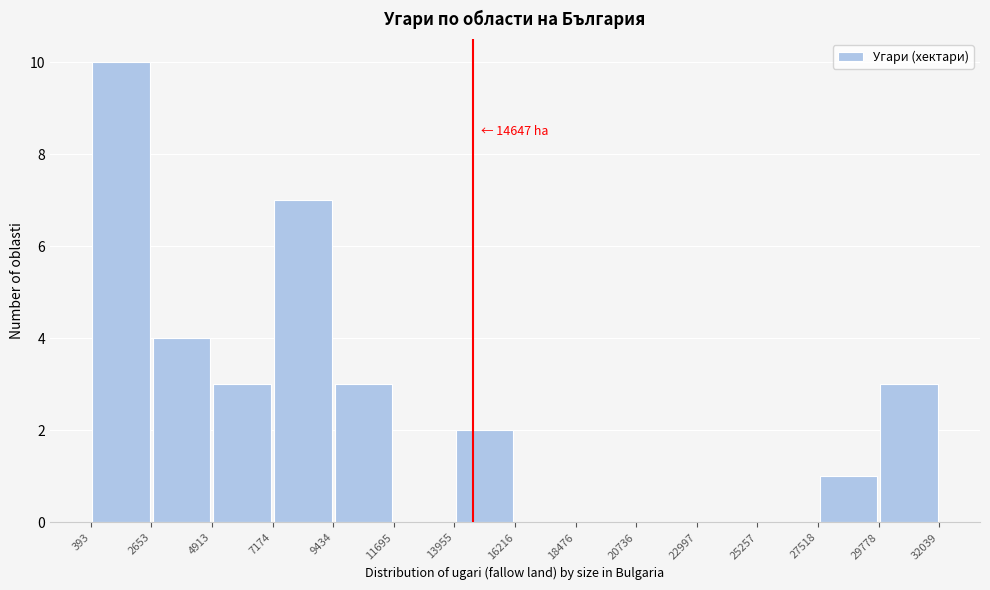

Which range on the x-axis has the tallest bar?

393 to 2653